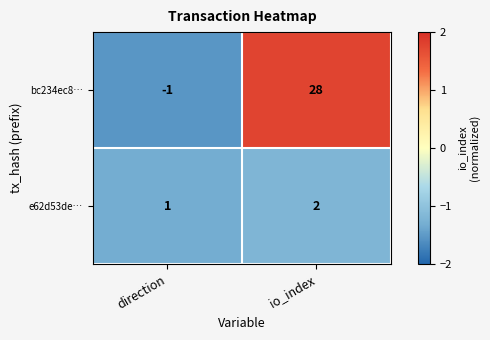

The bc234ec8… series shows 0 at direction. True or false?

False